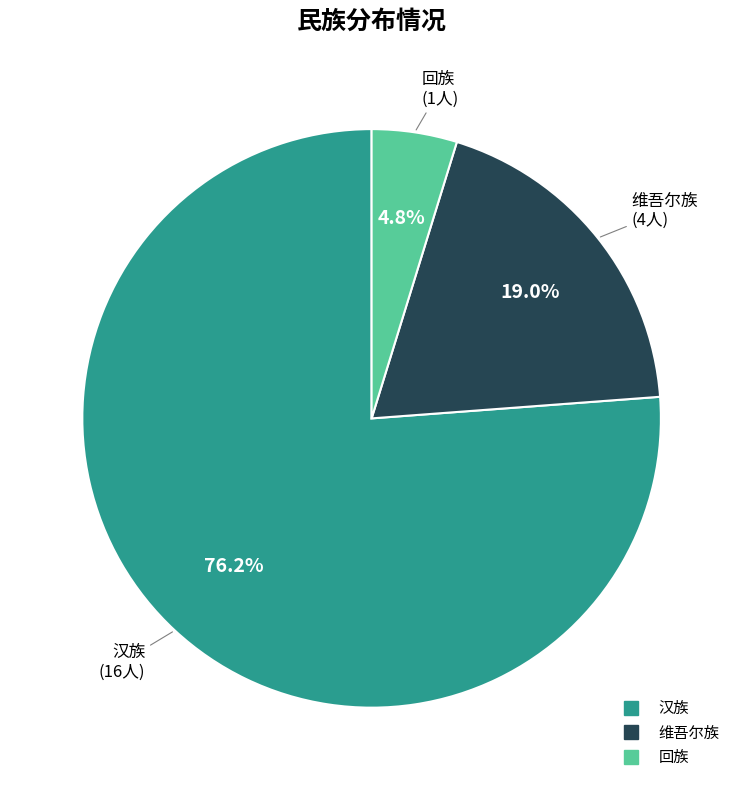

What is the smallest slice in the pie chart?

回族